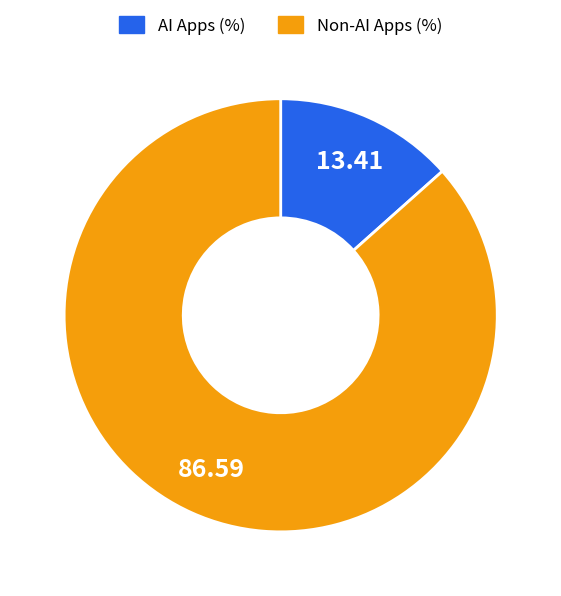

How many slices are in this pie chart?

2